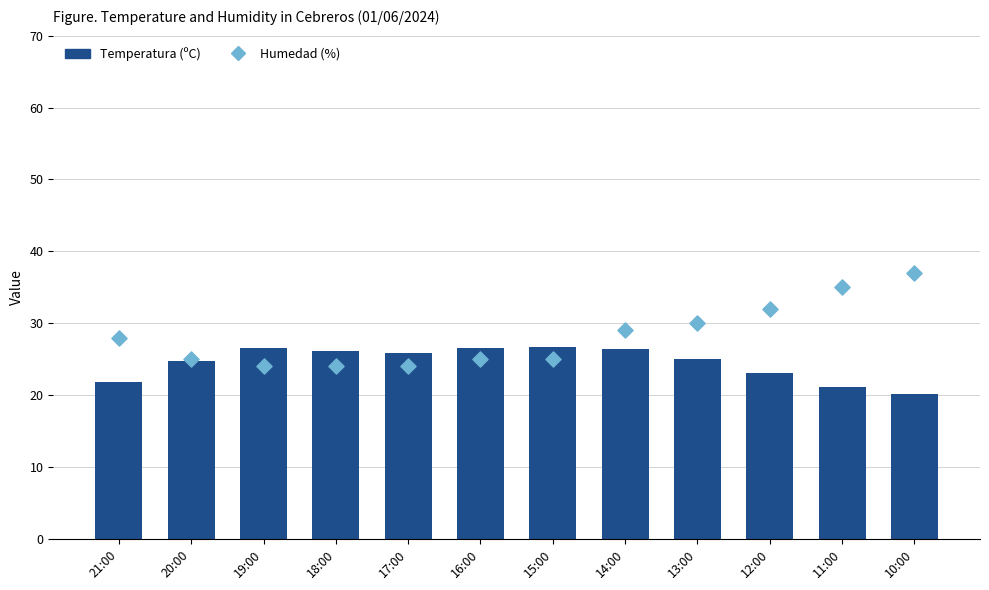

Is the value of Temperatura (ºC) at 20:00 greater than the value of Humedad (%) at 17:00?

Yes